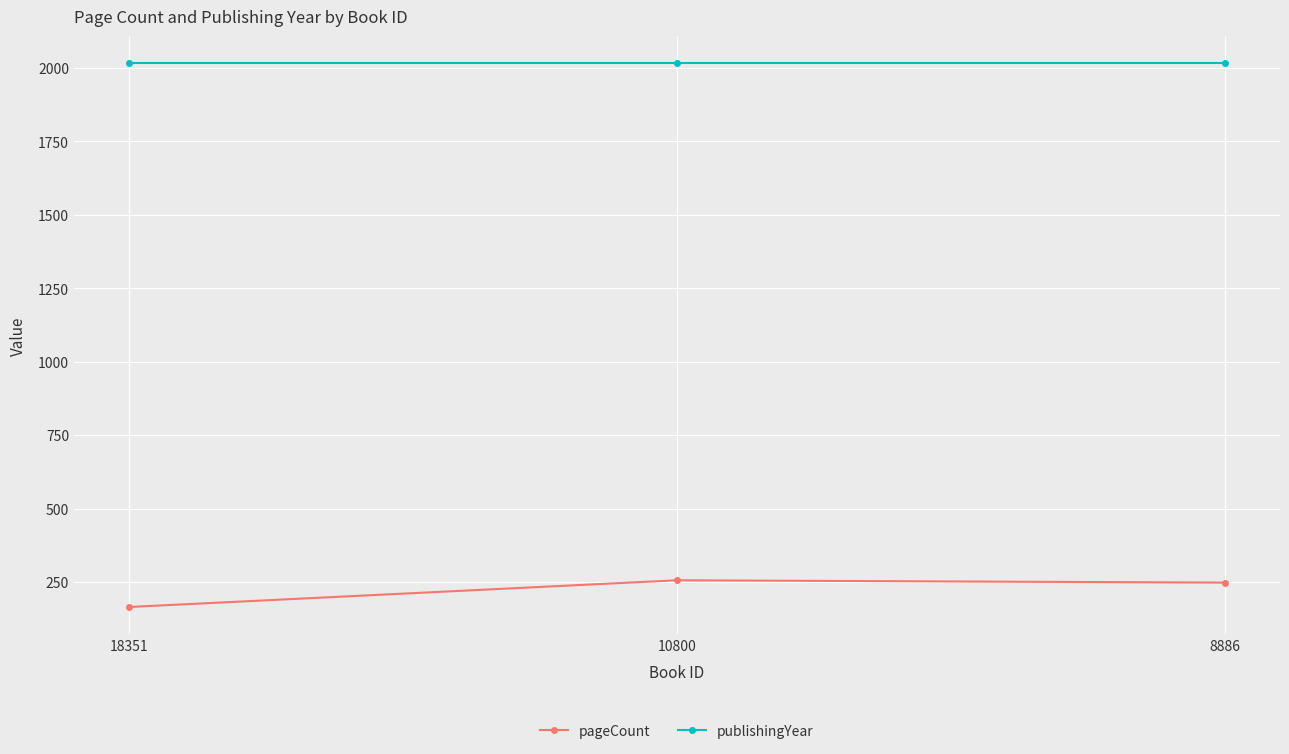

At which label is pageCount closest to 210?

8886